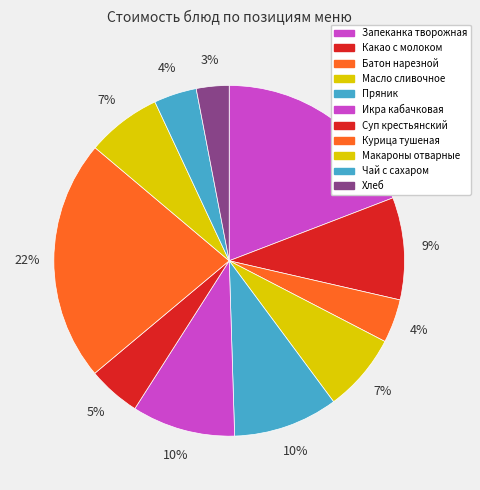

What is the smallest slice in the pie chart?

Хлеб